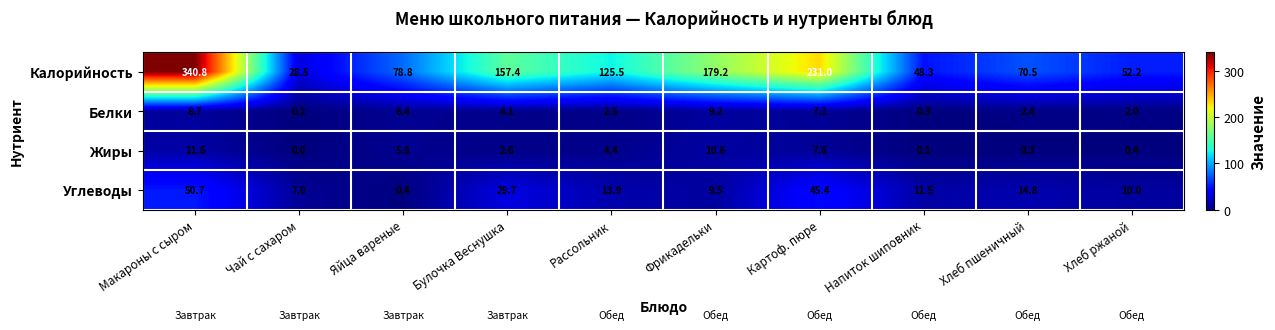

Count the number of data series in this chart.

4